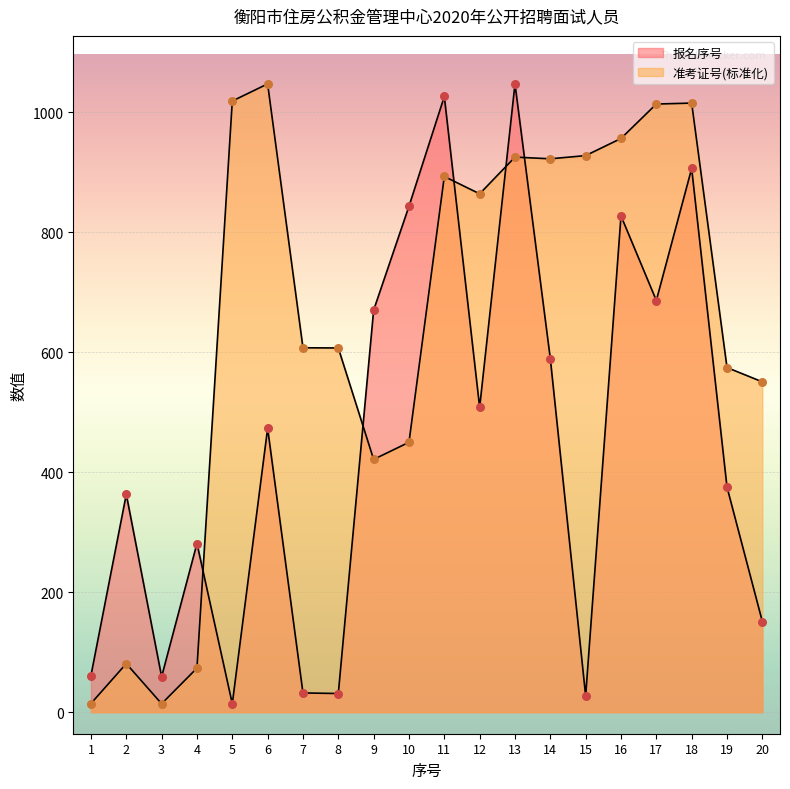

What are all the series names shown in the legend?

报名序号, 准考证号